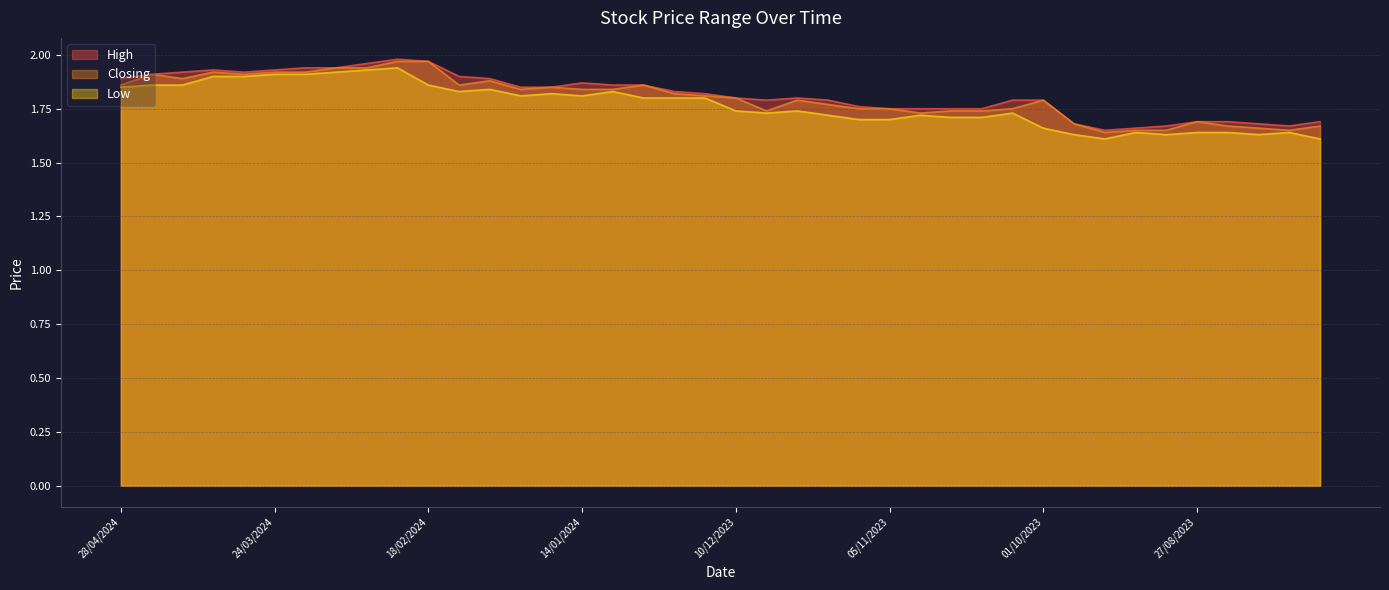

What is the average value of the Closing series?

1.8